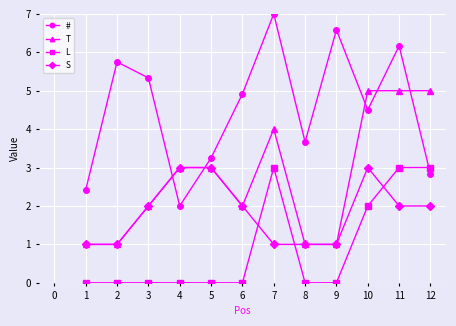

How many interior local peaks does the # series have?

4